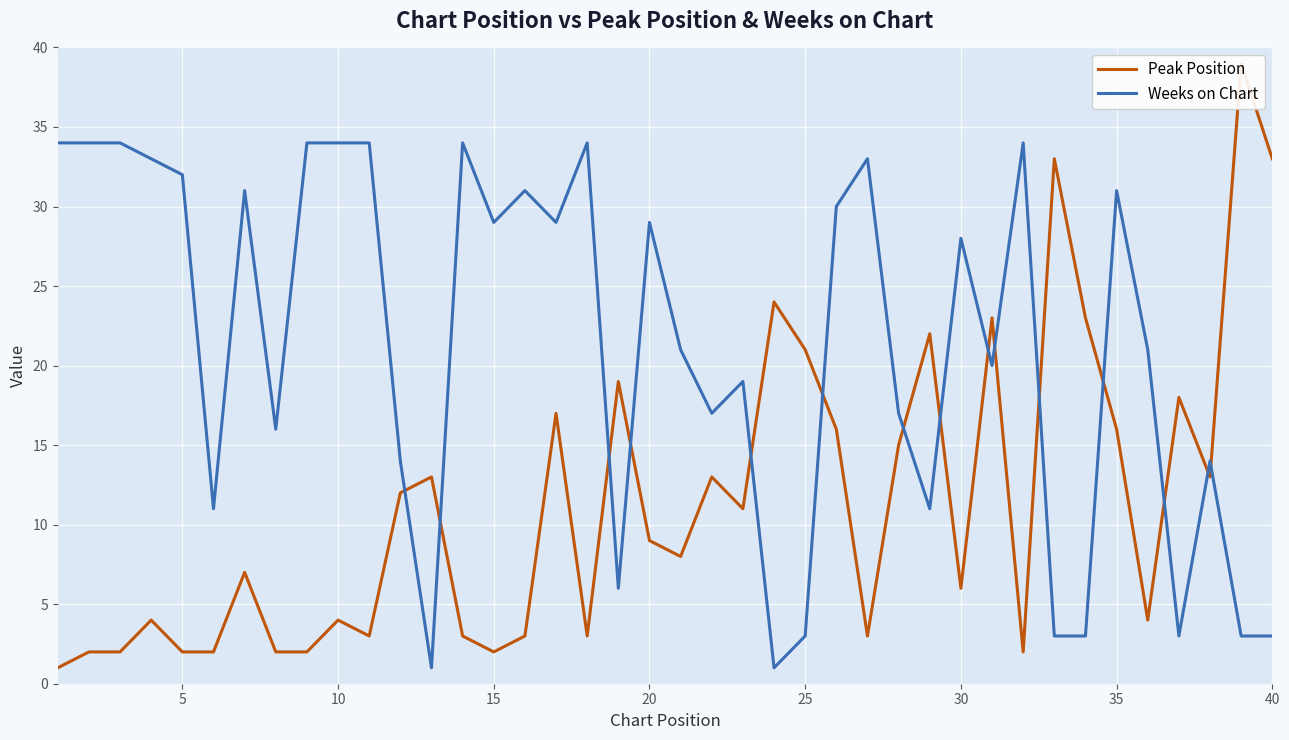

What is the maximum value shown in the chart?

39